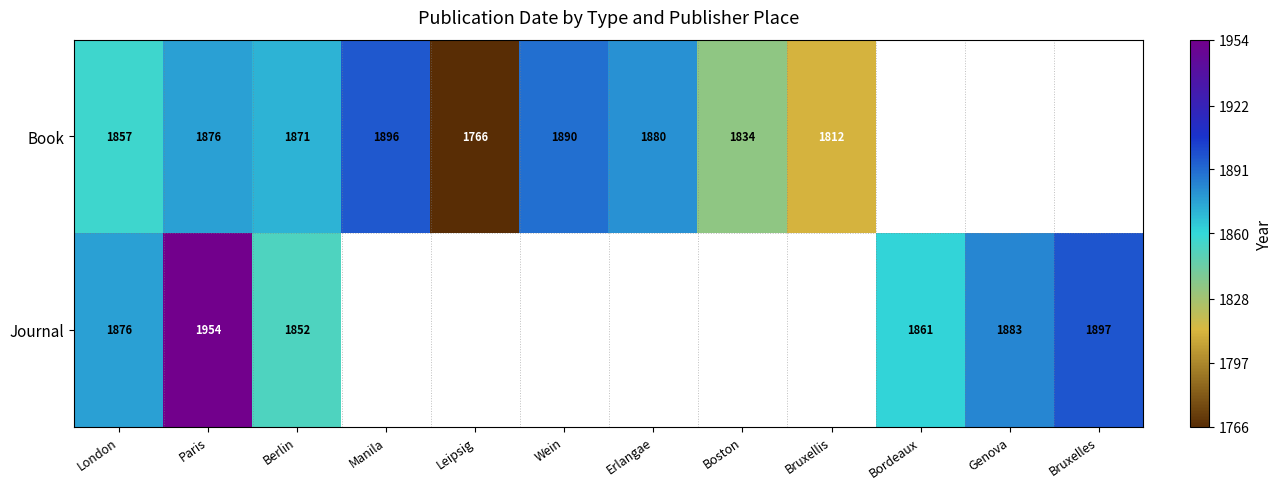

Is it true that Book equals 3057.0 at Bruxellis?

False